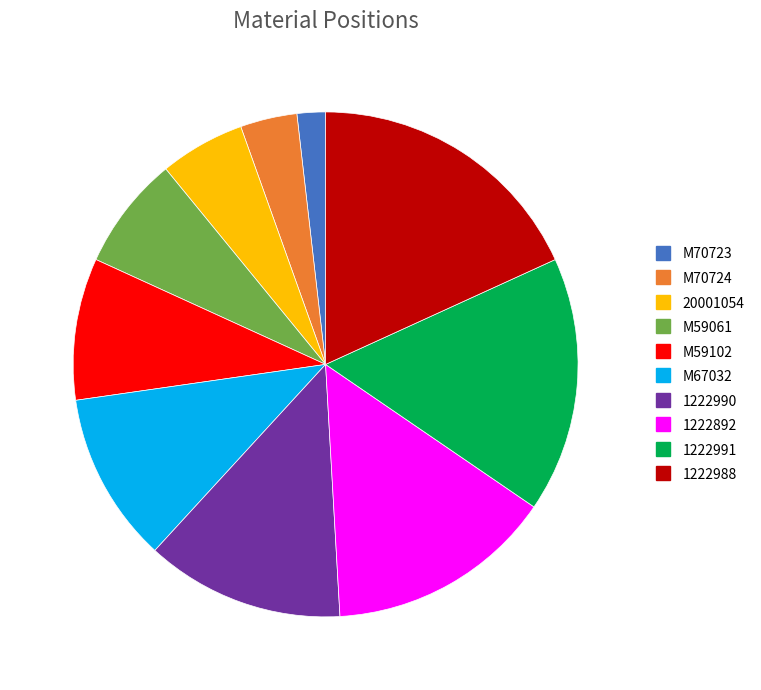

Which slice is the largest?

1222988